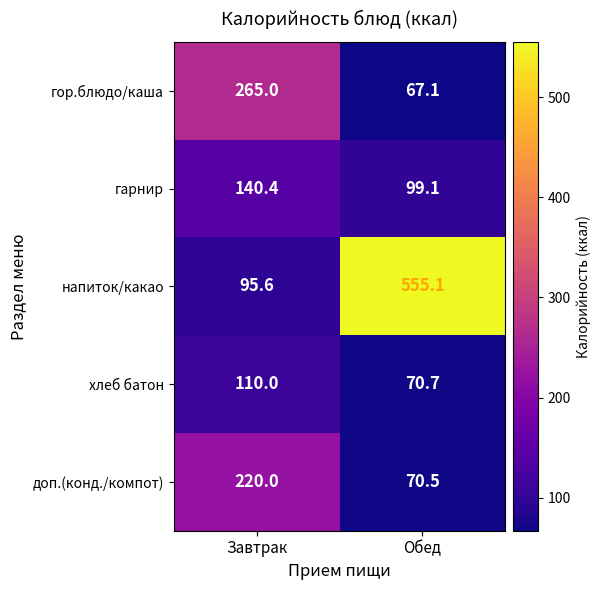

Where does the гарнир series first go above 140?

Завтрак